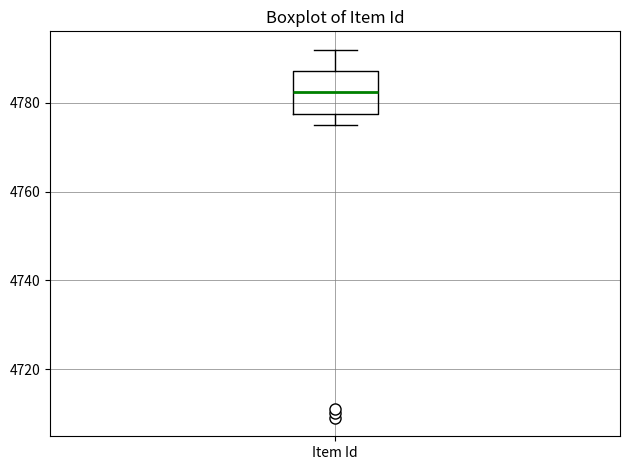

Read this box plot against the y-axis: the position of the median line, the range covered by the box, and the ends of both whiskers. The values are not printed on the chart, so give them approximately, as read against the axis.

median 4782, box 4778 to 4788, whiskers 4776 to 4792